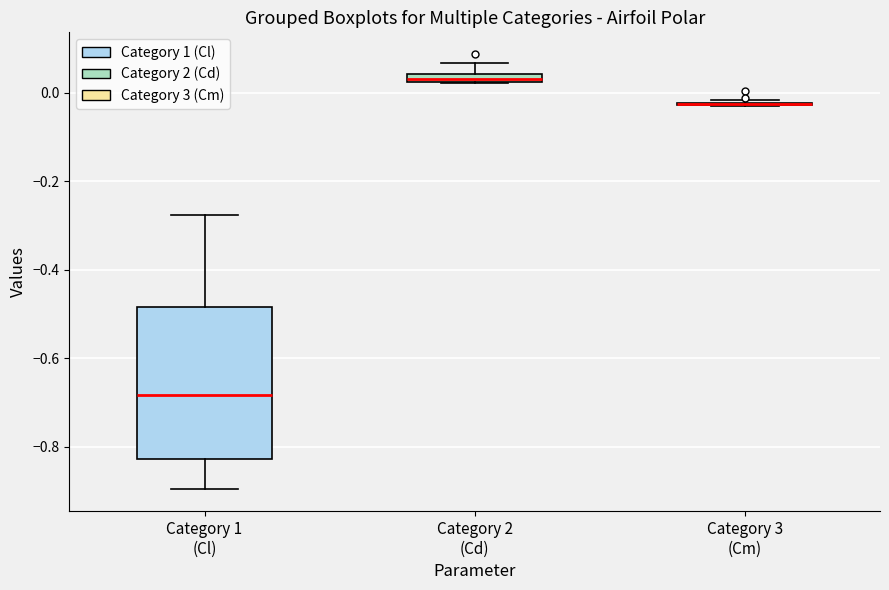

Where does the lower whisker of the box for Category 1 (Cl) end on the y-axis? The values are not printed on the chart, so give them approximately, as read against the axis.

-0.90